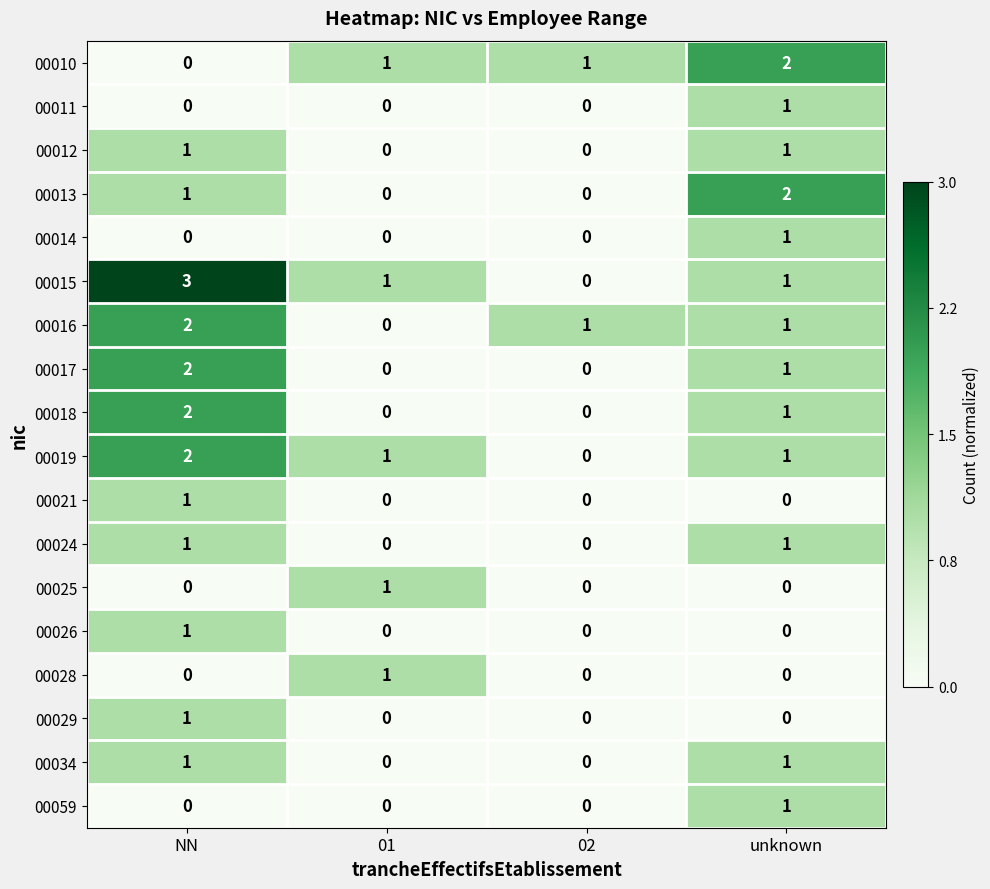

What is the total value across all series at unknown?

15